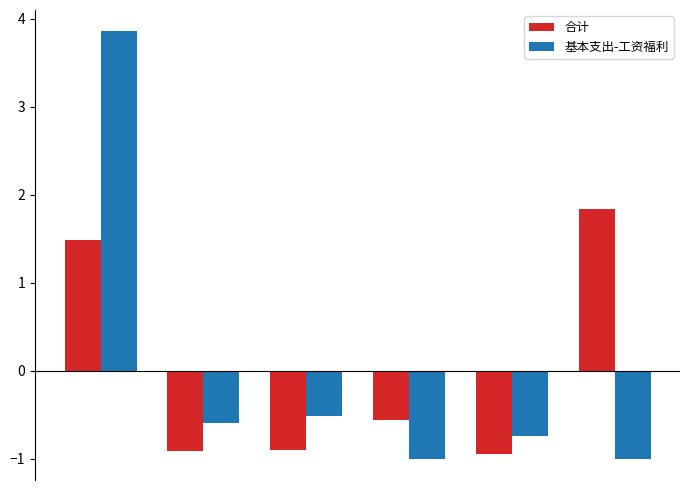

Rank the series by their maximum value, from lowest to highest.

合计, 基本支出-工资福利